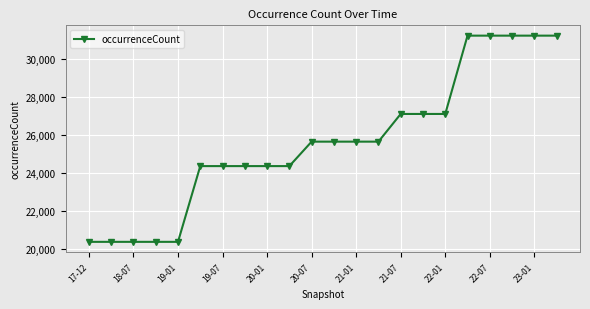

What is the value of the 11th point from the left?

25663